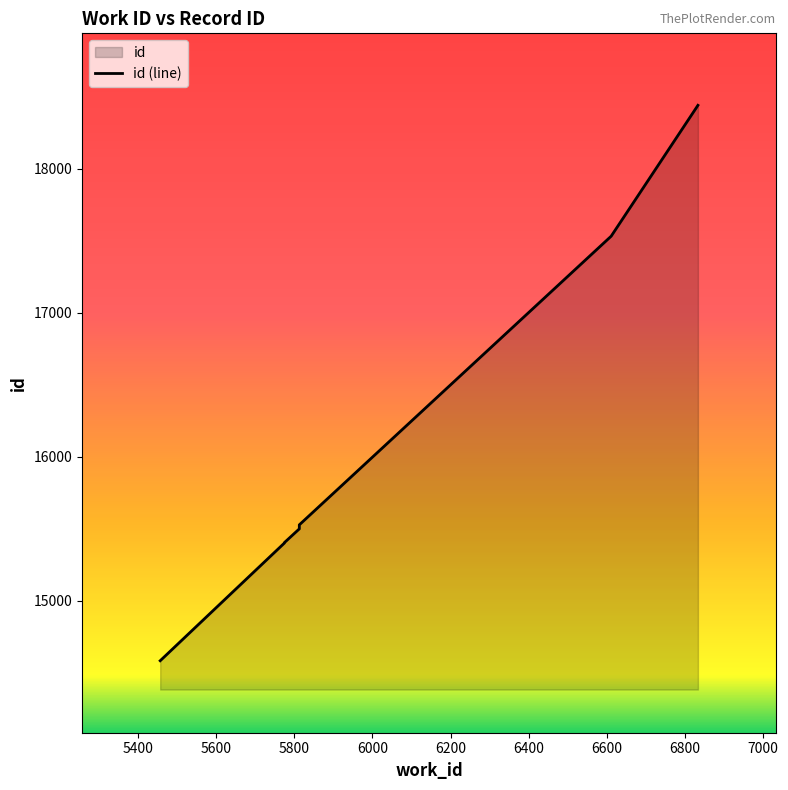

At which category does the chart reach its minimum across all series?

5457